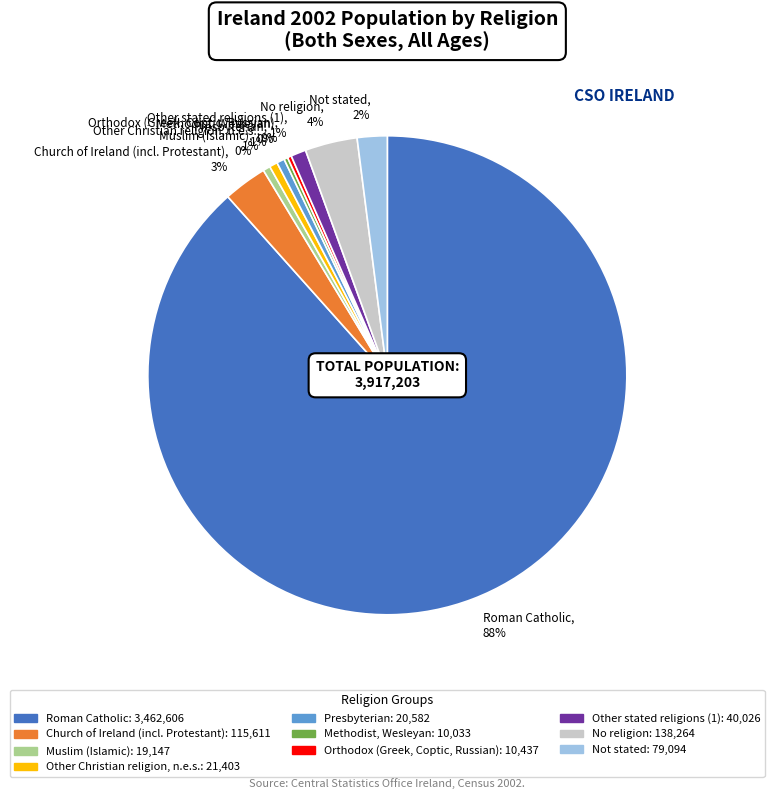

The Muslim (Islamic) slice represents 0% of the pie. True or false?

True